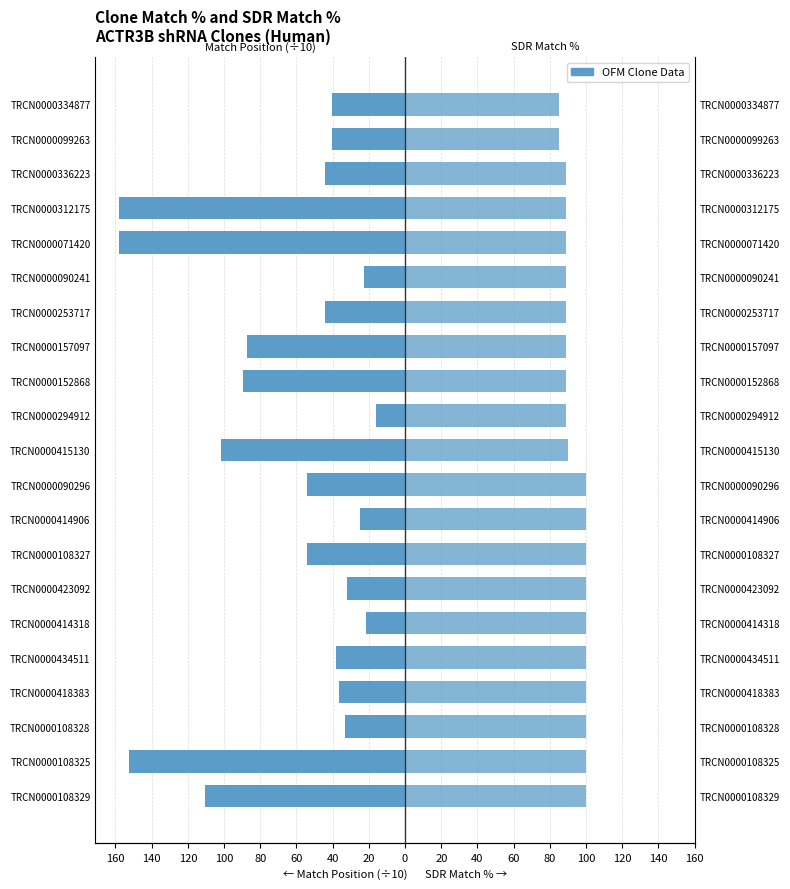

How many groups of bars are there?

21